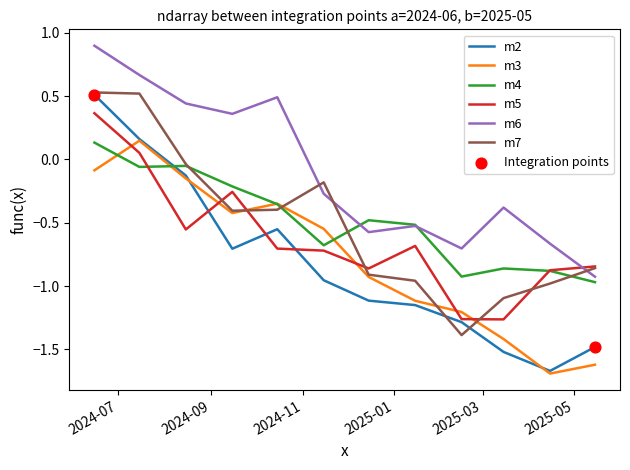

Which series has the largest range (max minus min)?

m2